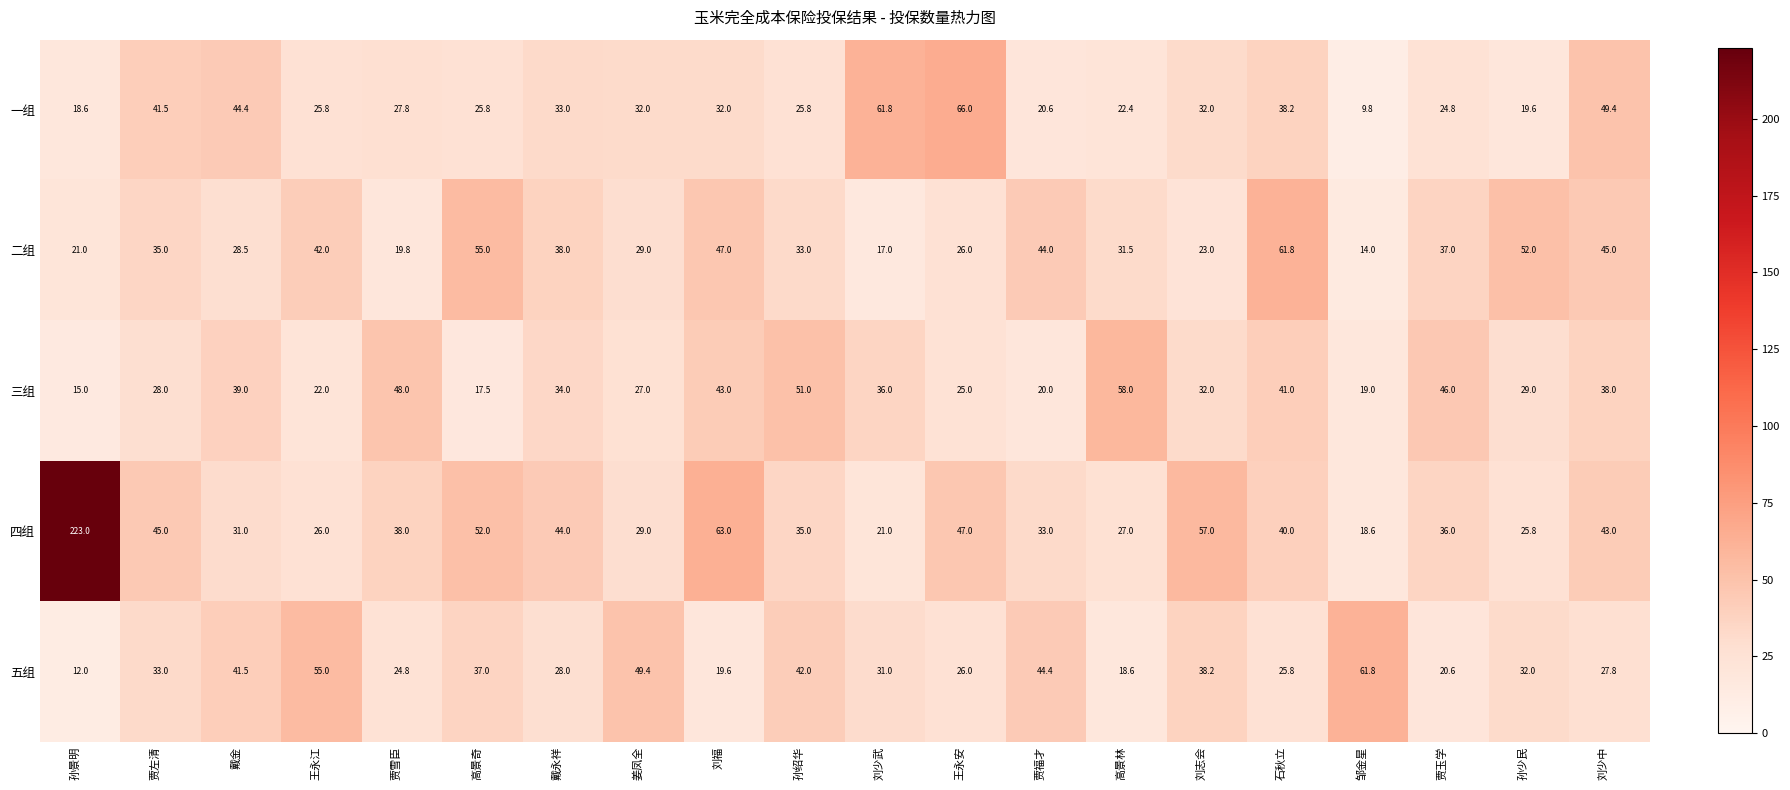

Which label corresponds to the largest value in the chart?

孙景明